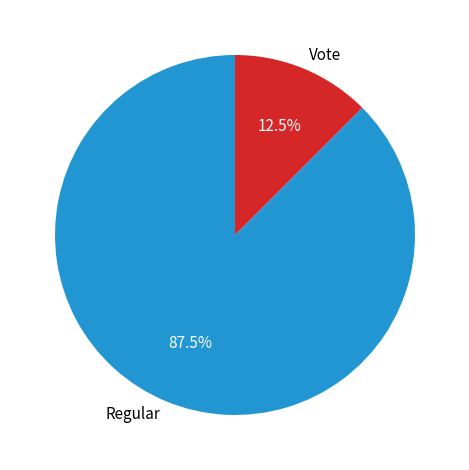

Which slice is the smallest?

Vote